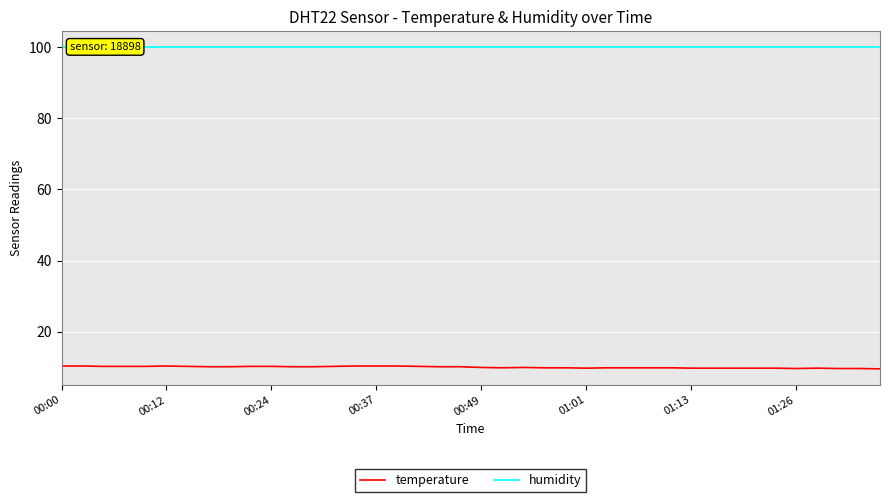

At how many categories does at least one series exceed 25?

40